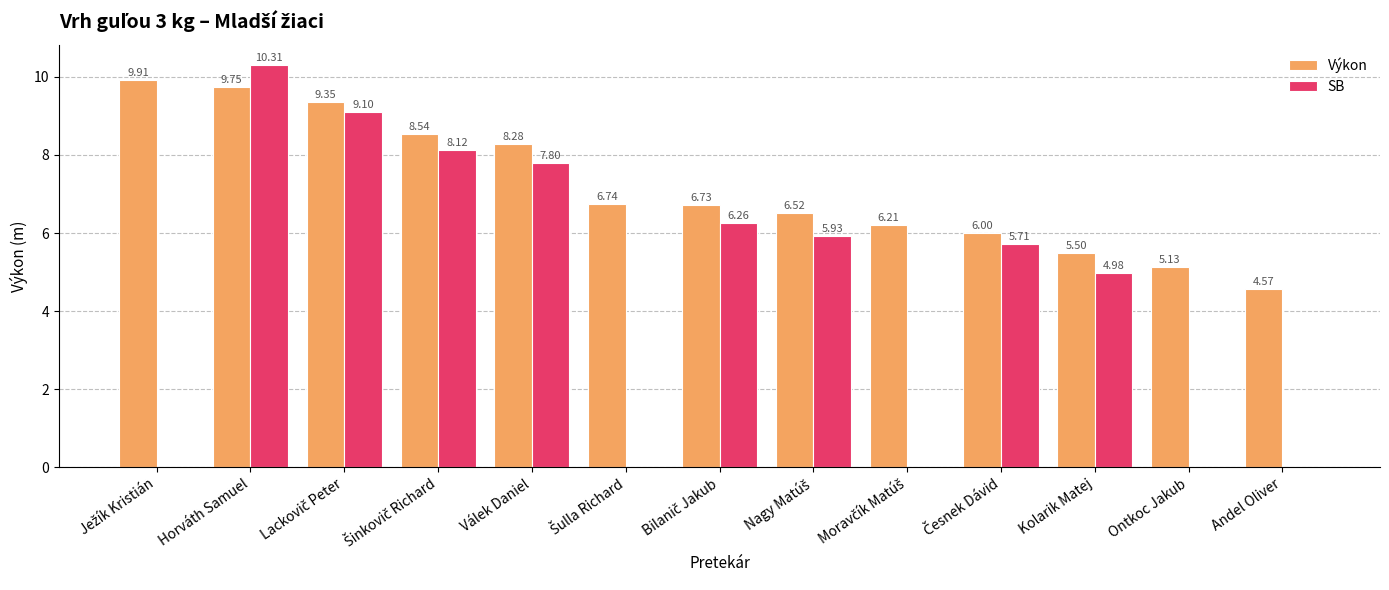

How many series are shown in this chart?

2